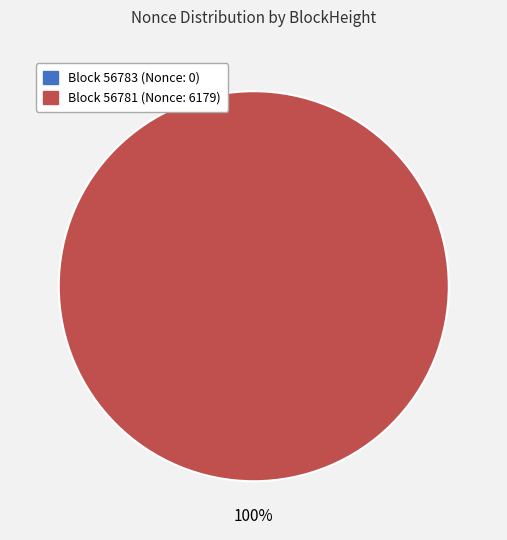

Count the number of slices in the pie.

2